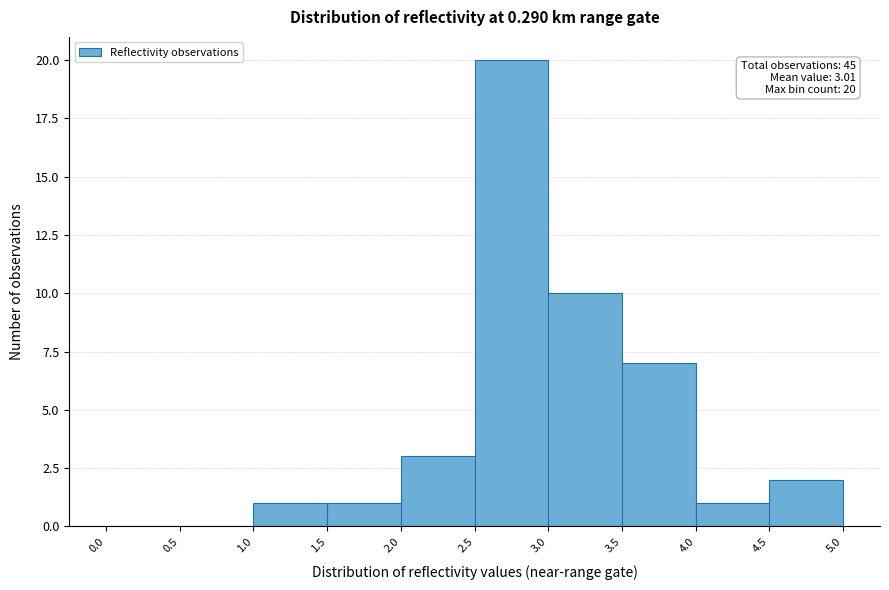

Over which range of the x-axis is the bar tallest?

2.5 to 3.0